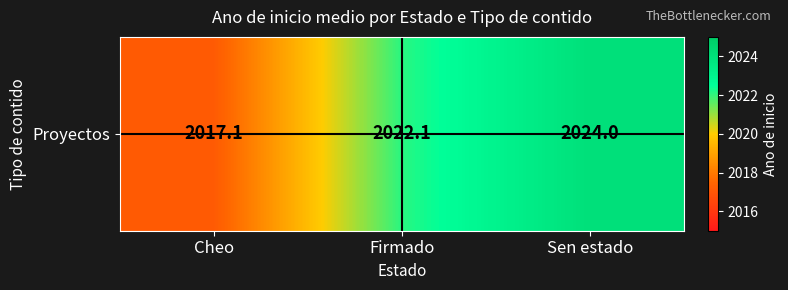

What is the difference between the values at Firmado and Sen estado?

1.9